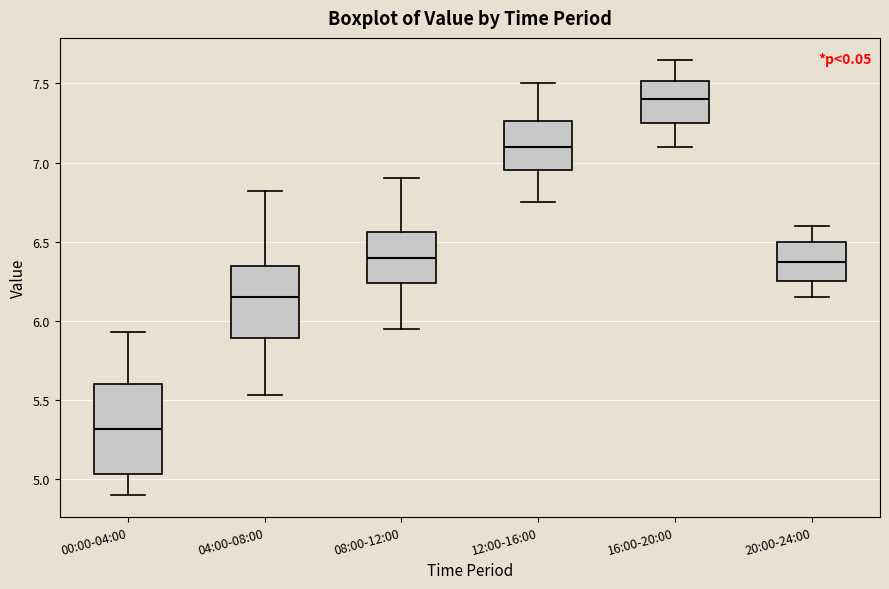

Which box is the tallest, from its lower edge to its upper edge?

00:00-04:00